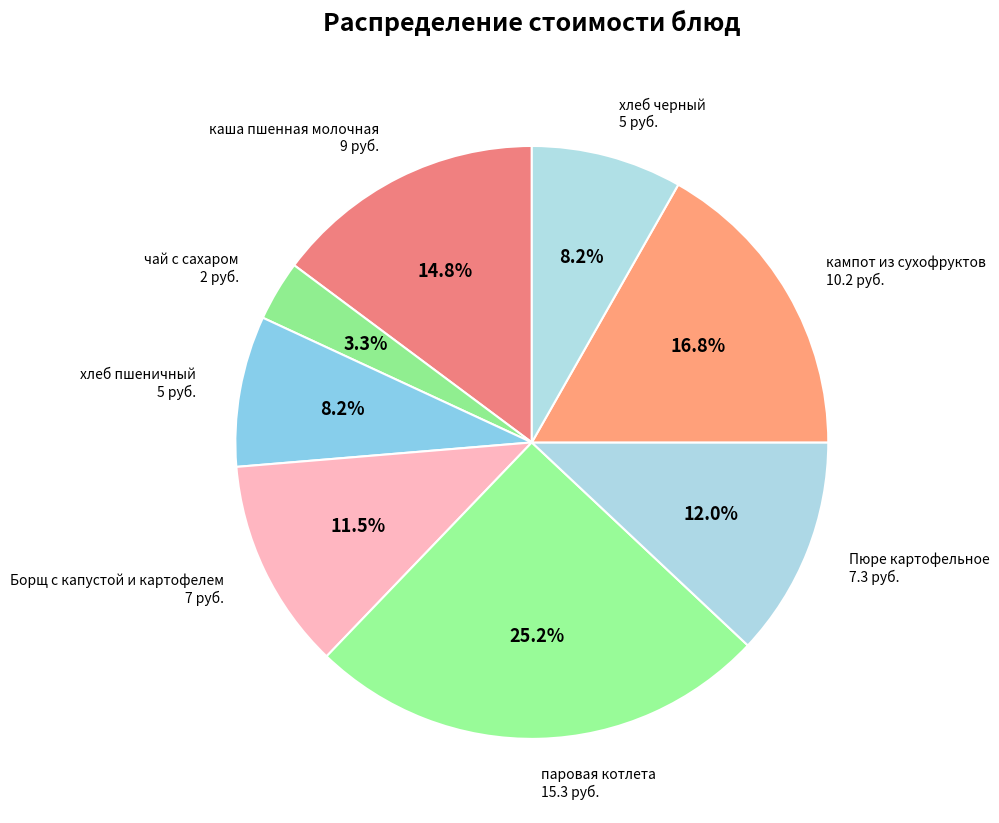

The каша пшенная молочная slice represents 23% of the pie. True or false?

False